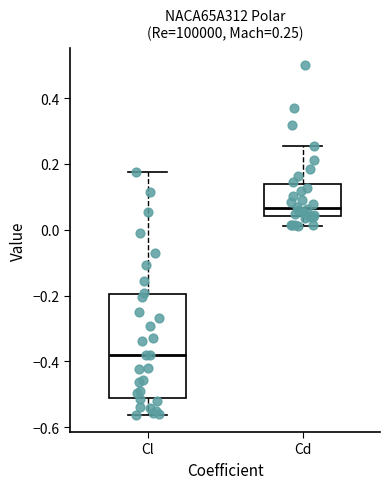

Which box's median line is the lowest?

Cl